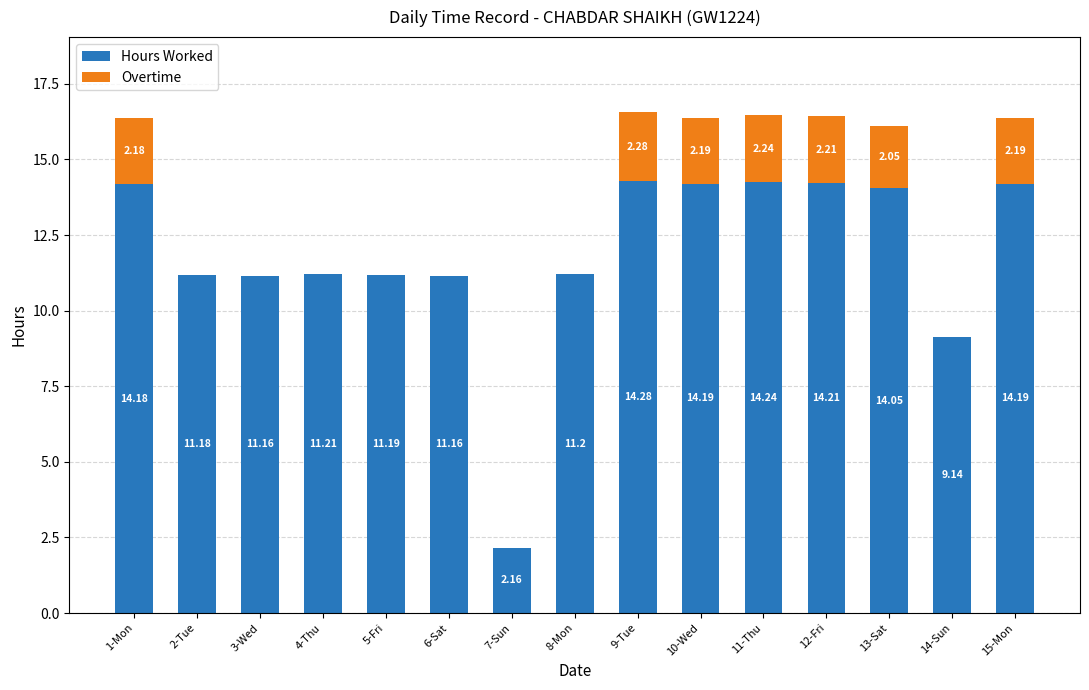

At which category is the sum across all series the highest?

9-Tue